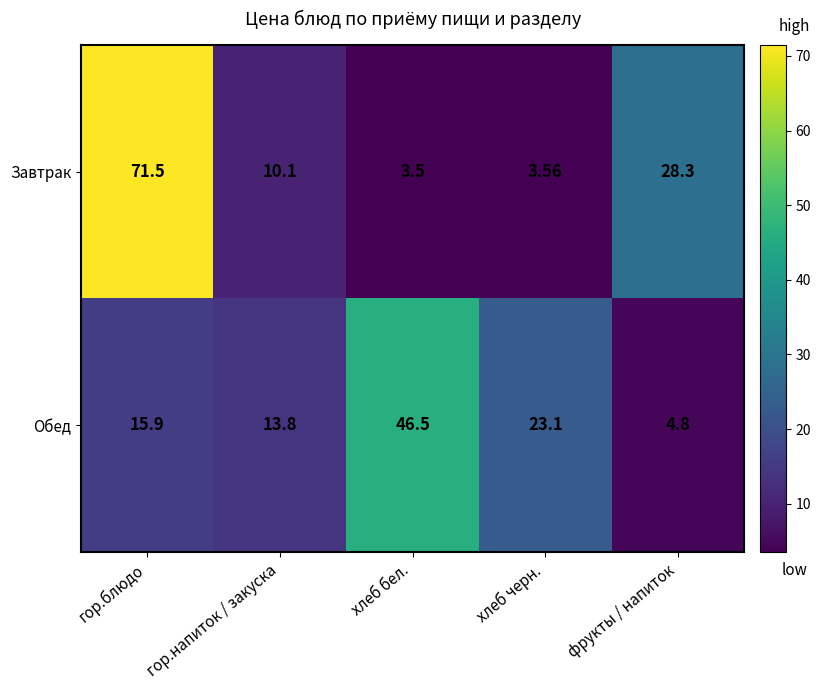

What is the difference between the maximum and minimum values in the Обед series?

41.7